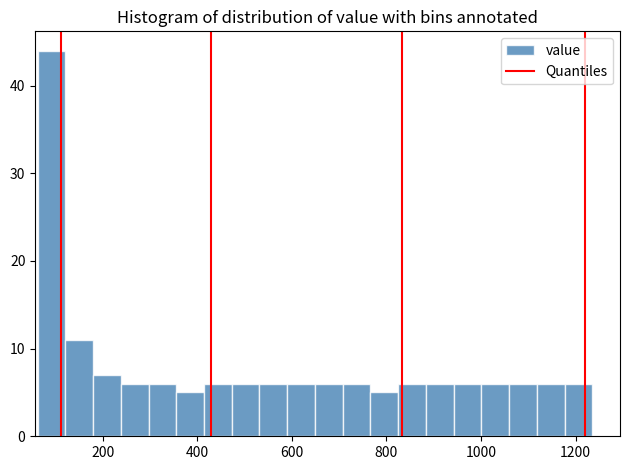

Around what value on the x-axis is the tallest bar? Give the approximate position of its centre, as read against the axis.

100